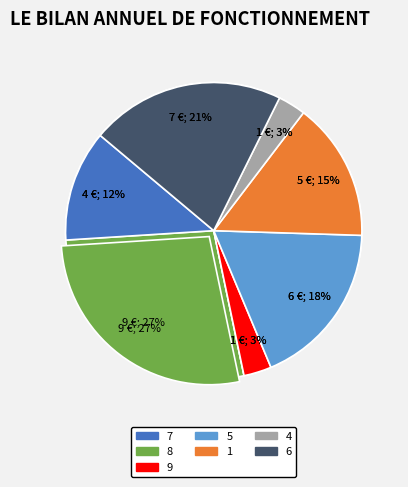

Does 6 account for over 50% of the chart?

No